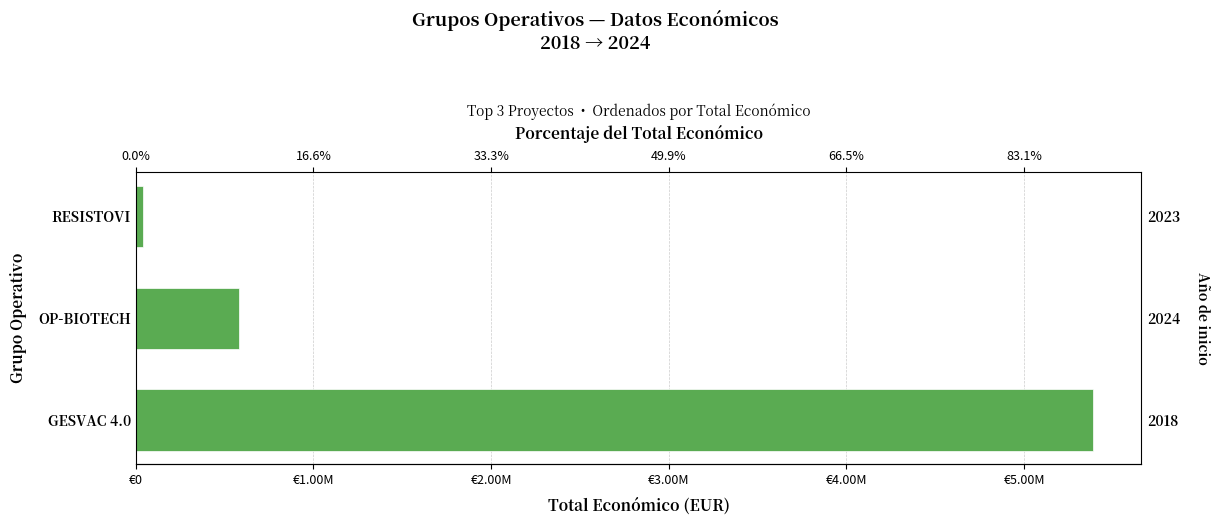

What is the difference between the values at OP-BIOTECH and GESVAC 4.0?

4807375